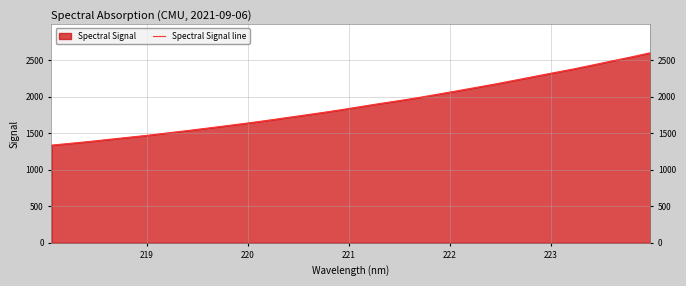

What is the difference between the maximum and minimum values?

1264.4